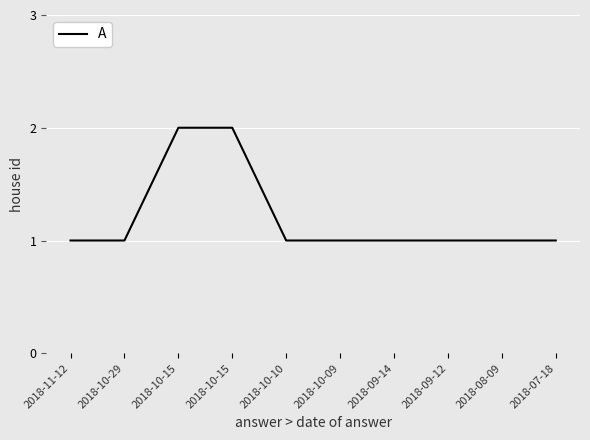

Rank the categories by value from highest to lowest.

2018-10-15, 2018-10-15, 2018-11-12, 2018-10-29, 2018-10-10, 2018-10-09, 2018-09-14, 2018-09-12, 2018-08-09, 2018-07-18